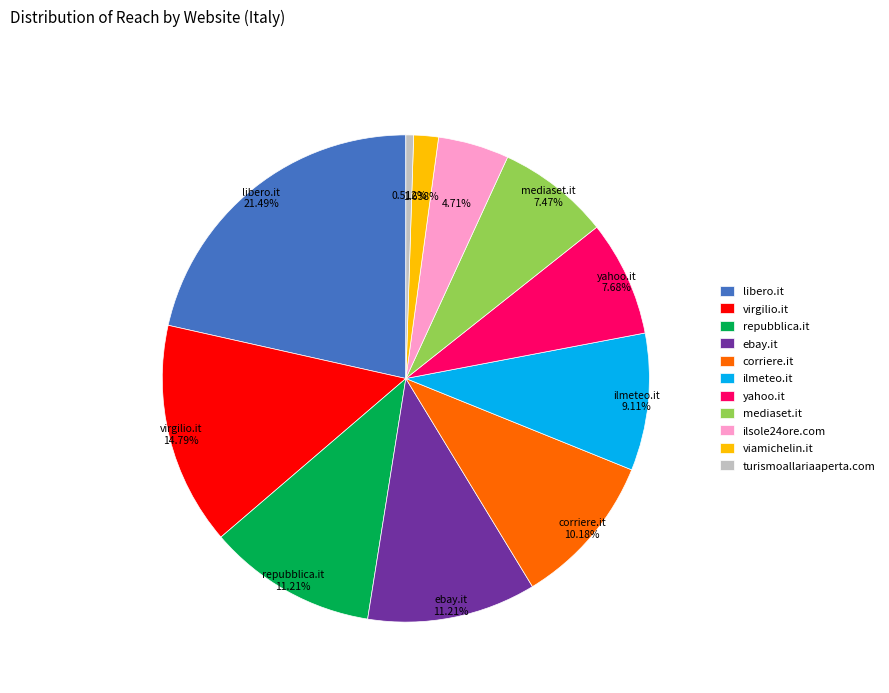

To the nearest percent, what is the difference between the largest and smallest slice percentages?

21%